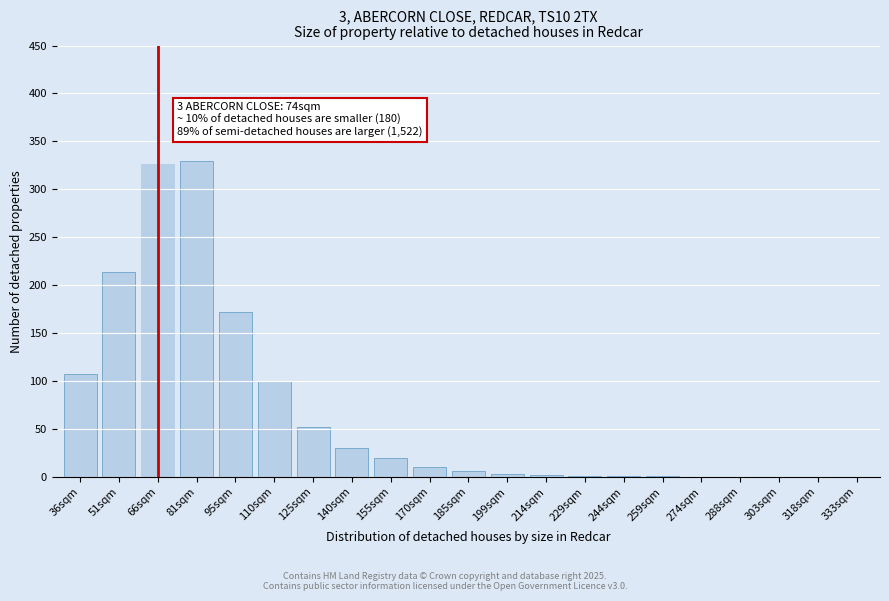

True or false: the data shows 0 at 303sqm.

True